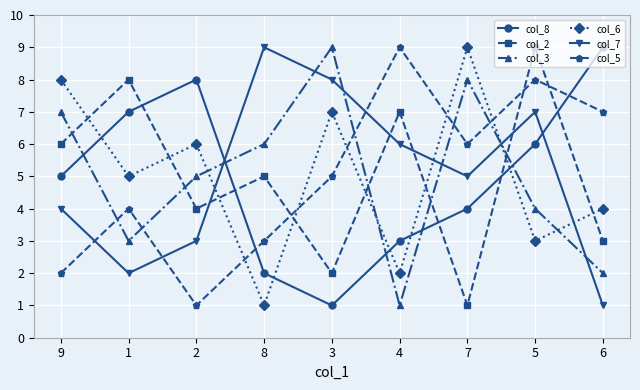

What is the sum of all col_6 values?

45